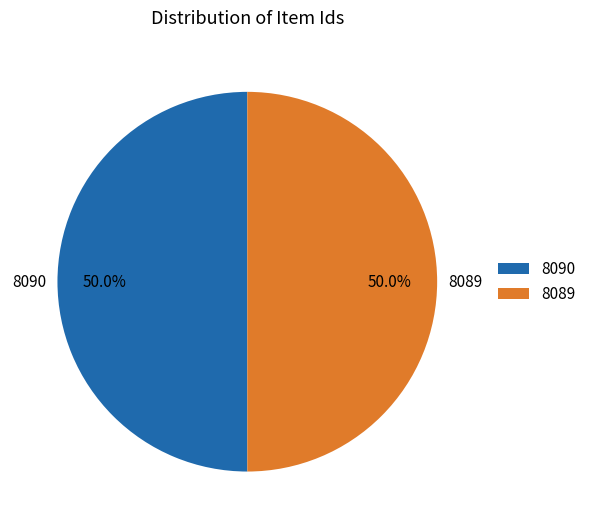

What is the ratio of the value at 8089 to the value at 8090?

1.0